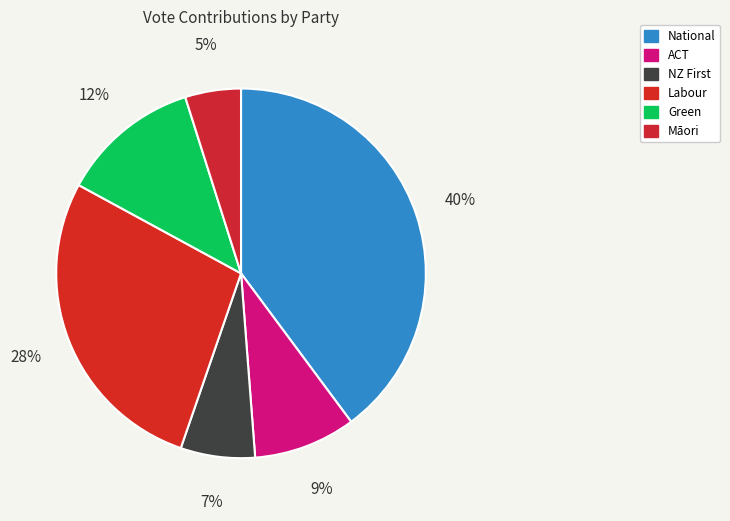

Approximately how many times larger is the value at Māori compared to Labour?

0.2